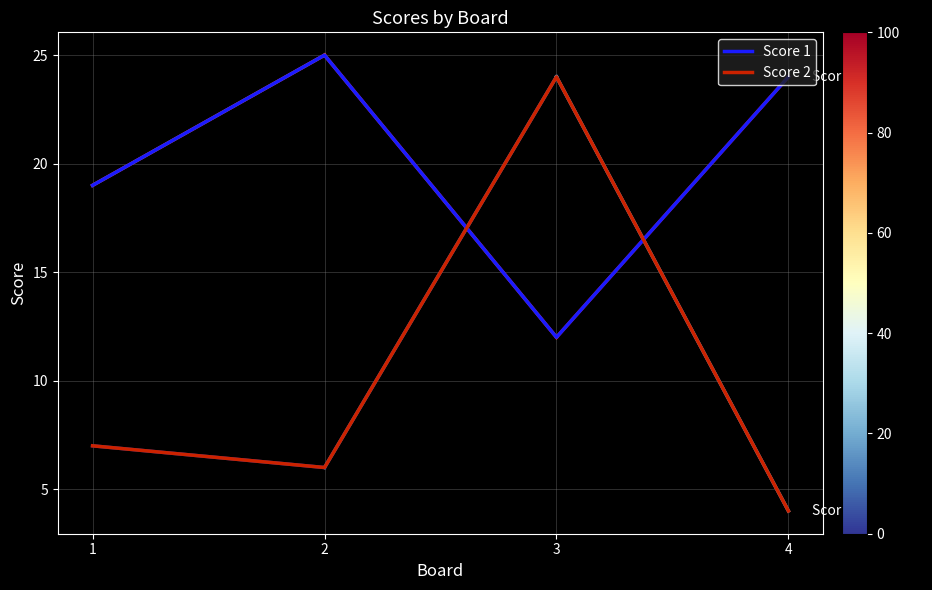

How many series are shown in this chart?

2